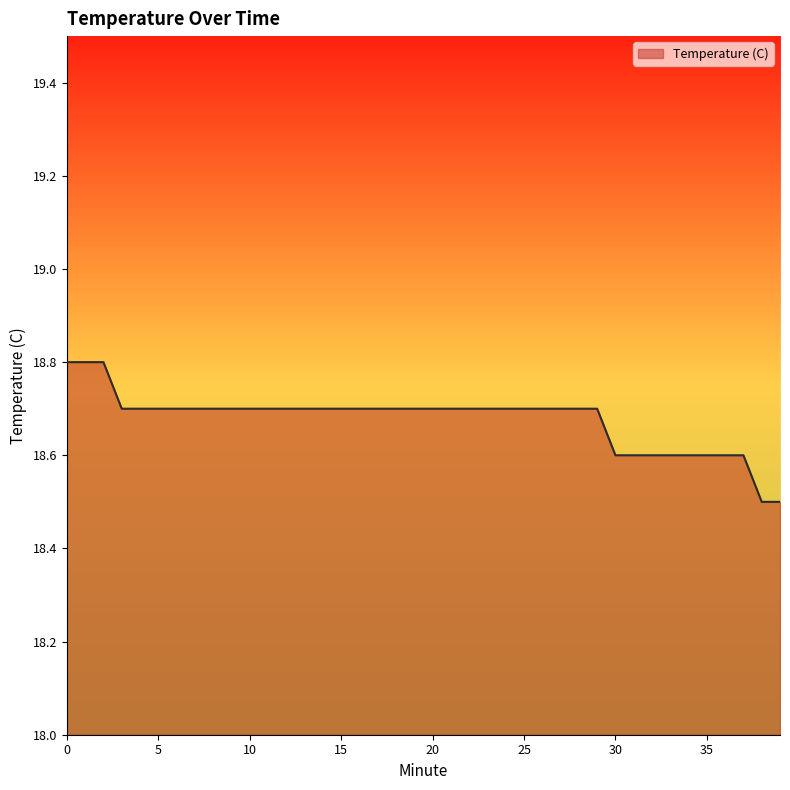

What is the difference between the maximum and minimum values?

0.3